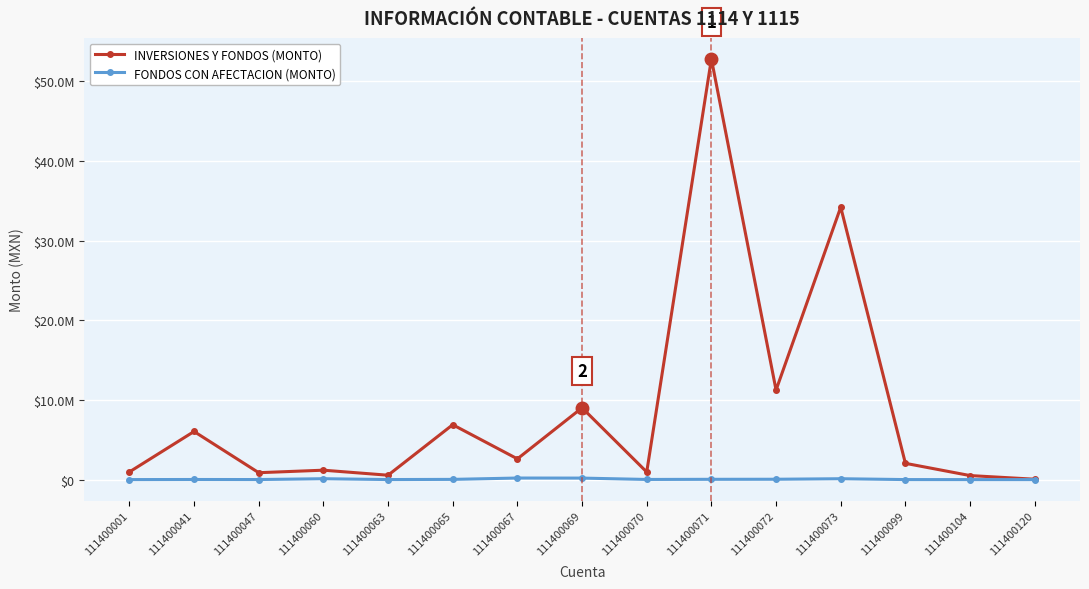

Between 111400047 and 111400120, which series saw the biggest shift?

INVERSIONES Y FONDOS (MONTO)